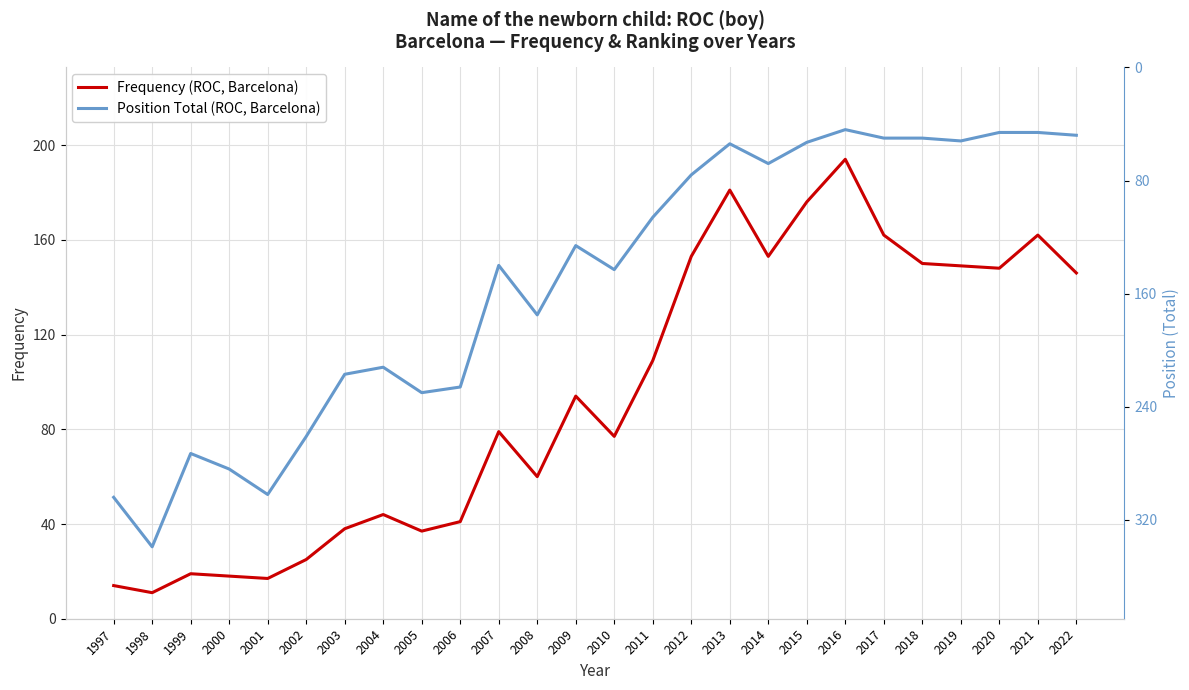

Which category has the lowest value in the Frequency (ROC, Barcelona) series?

1998